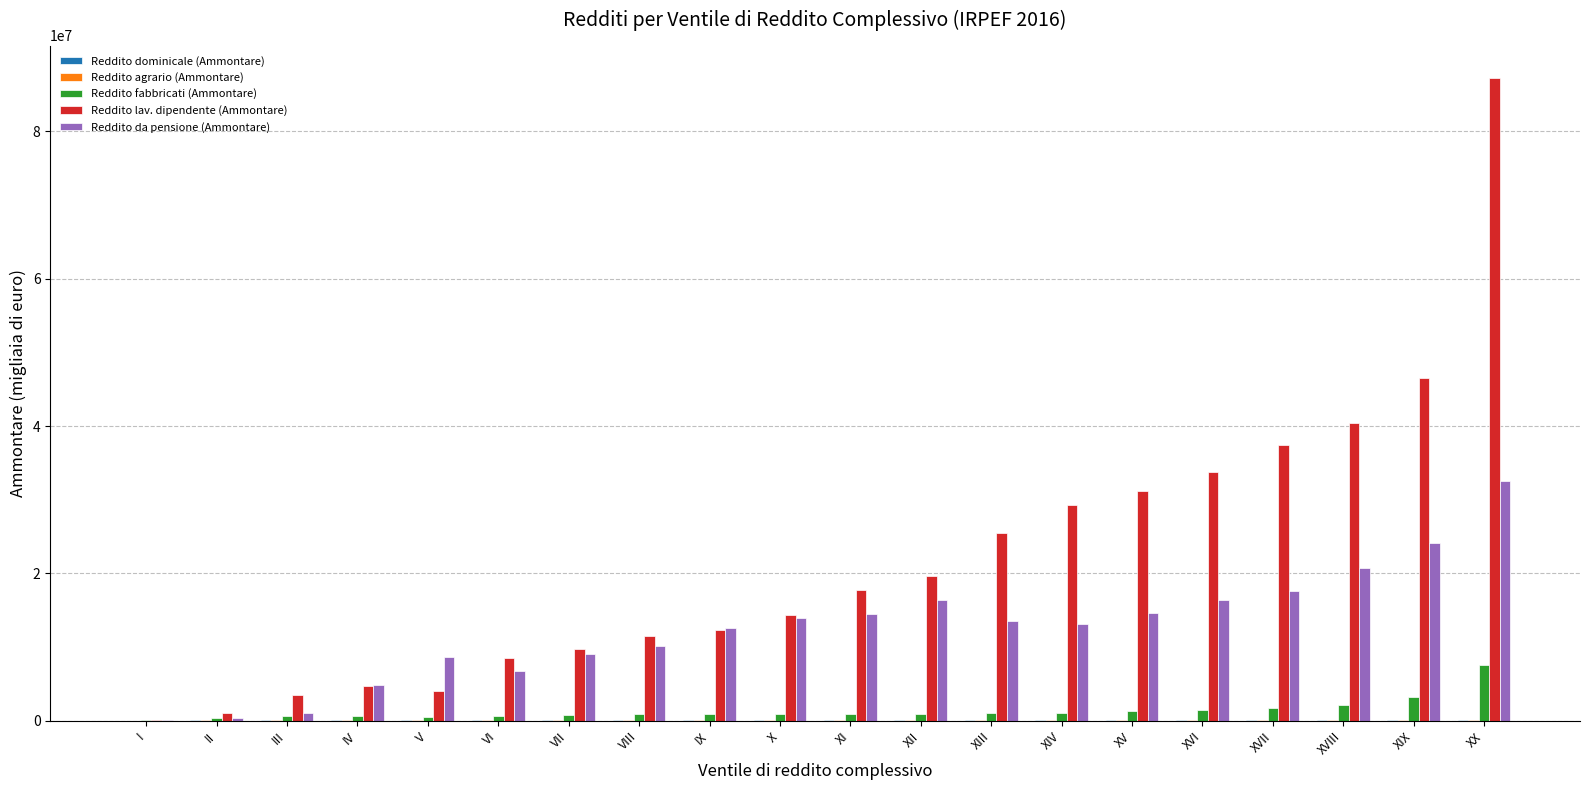

Are the bars horizontal?

No